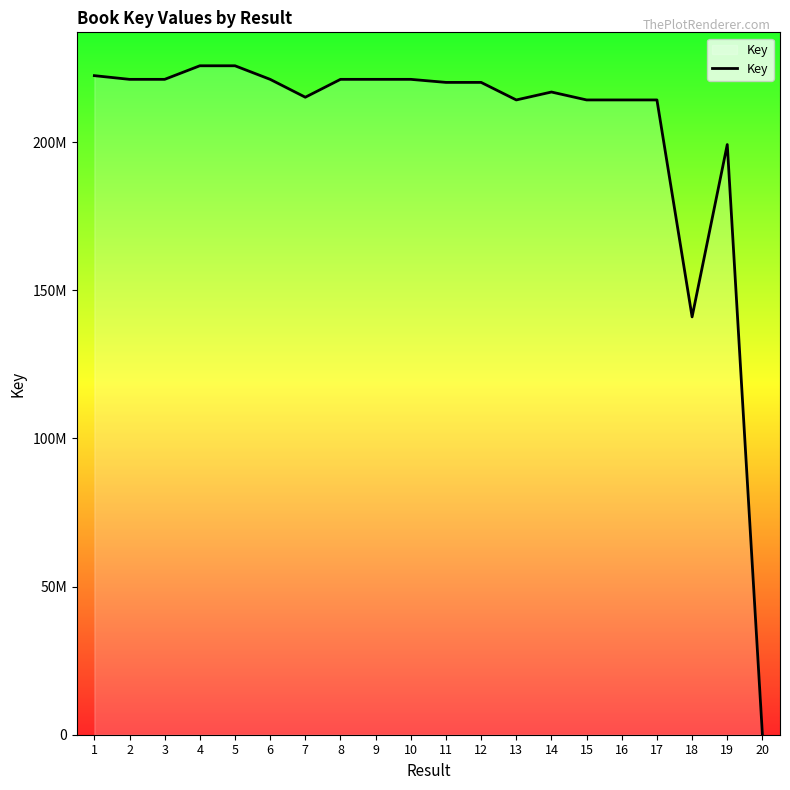

At which category does the data reach its first local valley?

2